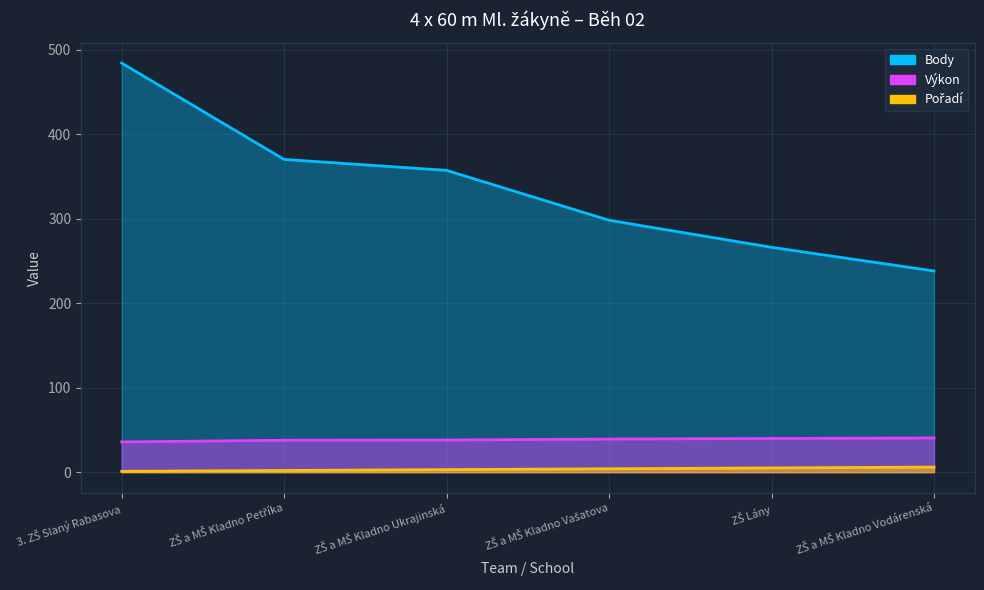

What is the sum of all Pořadí values?

21.0